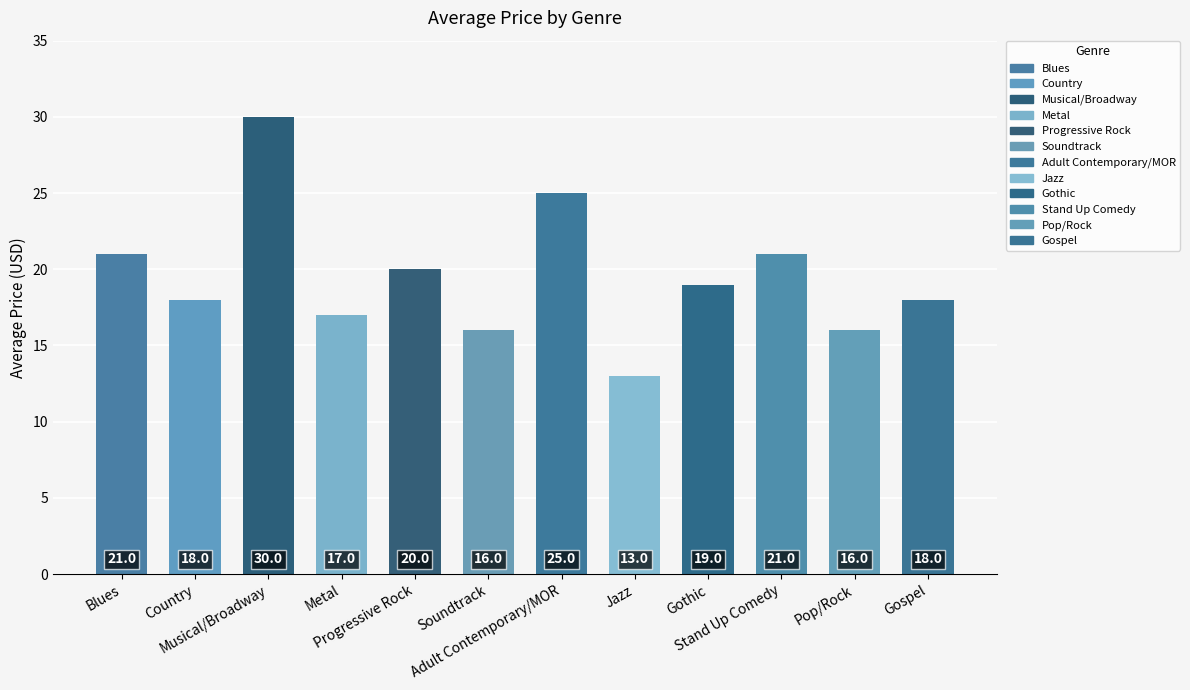

What is the difference between the second highest and second lowest values?

9.0